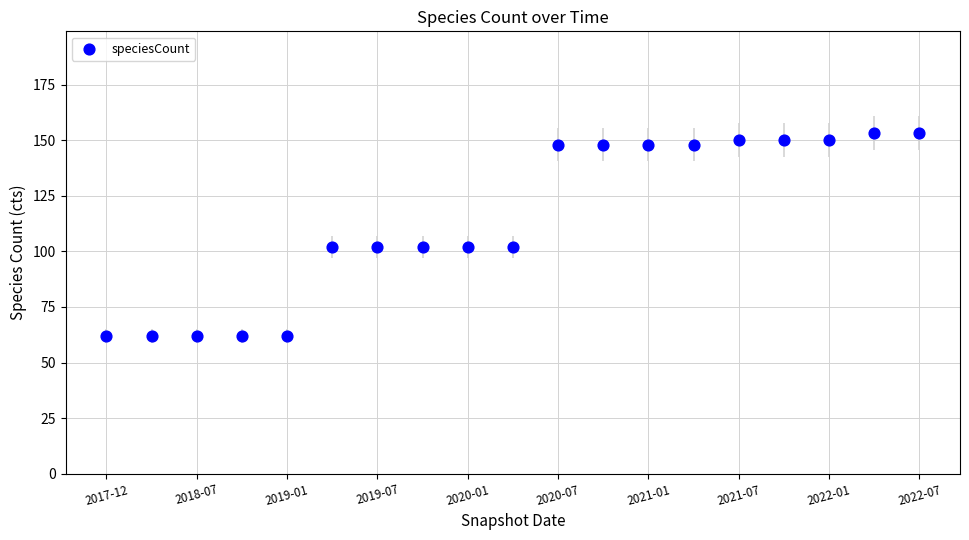

What is the range of Y values (max minus min)?

91